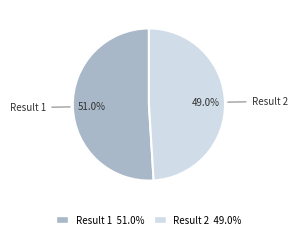

Is there a majority slice in this chart?

Yes